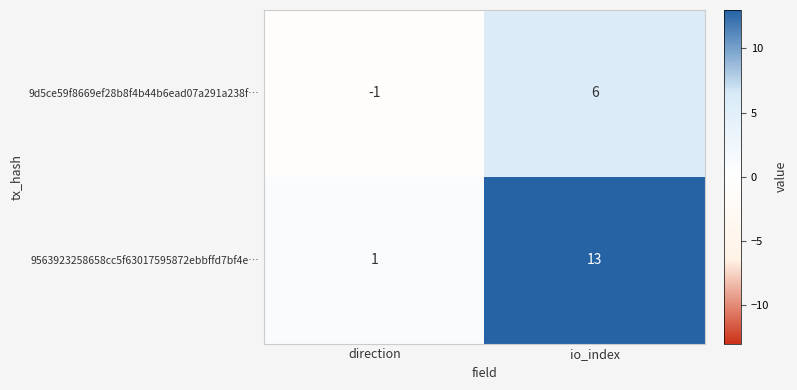

At which label is 9d5ce59f8669ef28b8f4b44b6ead07a291a238f… closest to 2?

direction